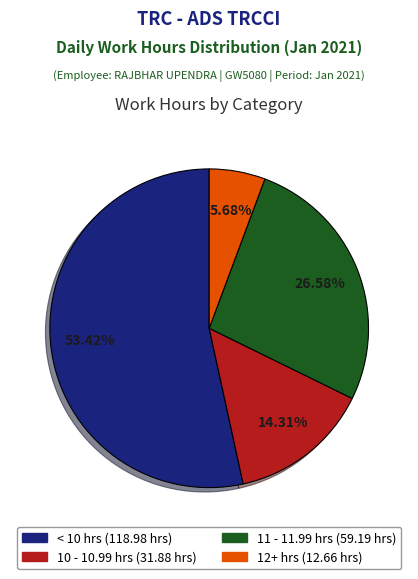

Does any single category account for the majority?

Yes